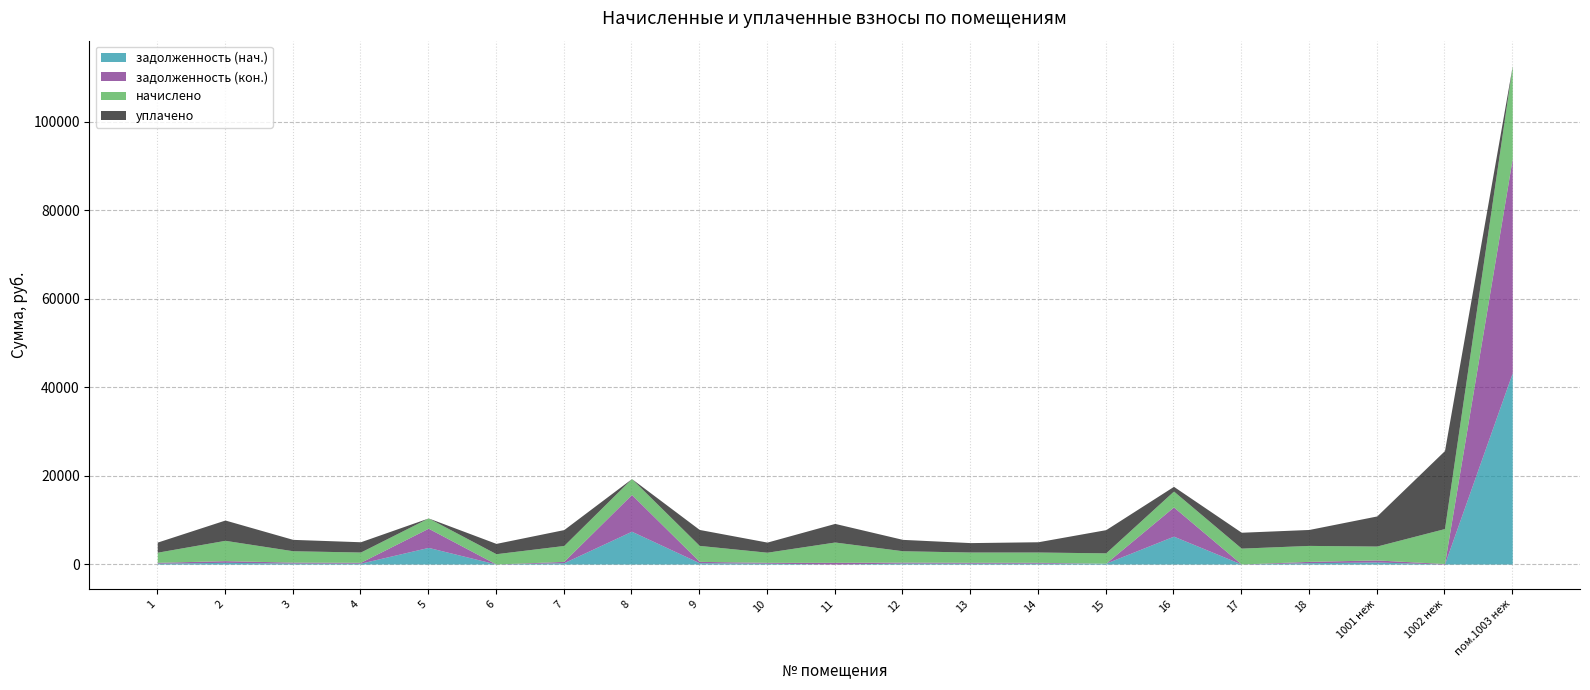

Rank the categories by начислено value from lowest to highest.

1, 10, 4, 5, 13, 14, 6, 15, 3, 12, 1001 неж, 7, 8, 16, 17, 9, 18, 2, 11, 1002 неж, пом.1003 неж